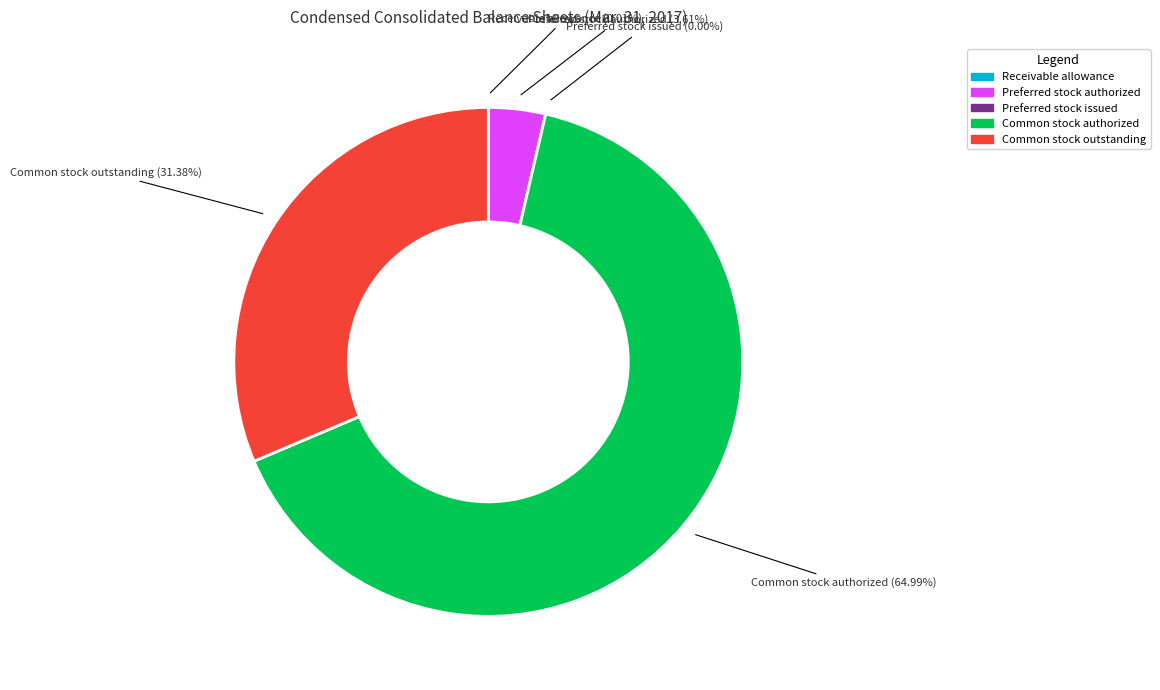

Which slice represents more than half of the pie?

Common stock authorized